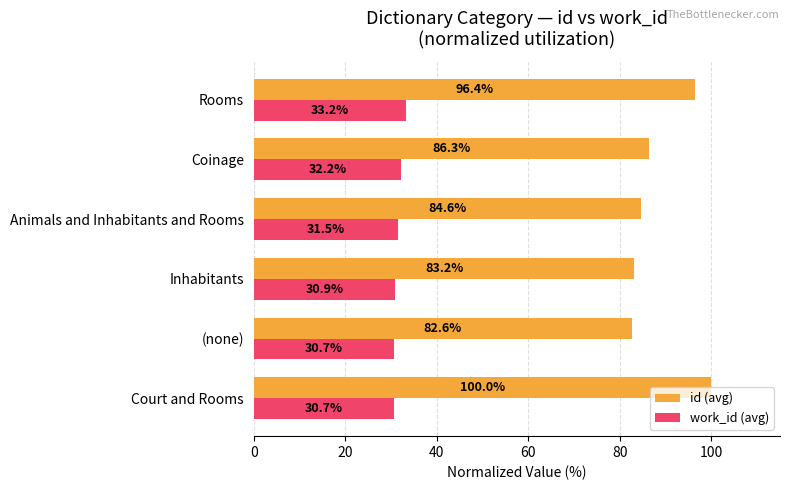

What is the greatest value displayed?

100.0